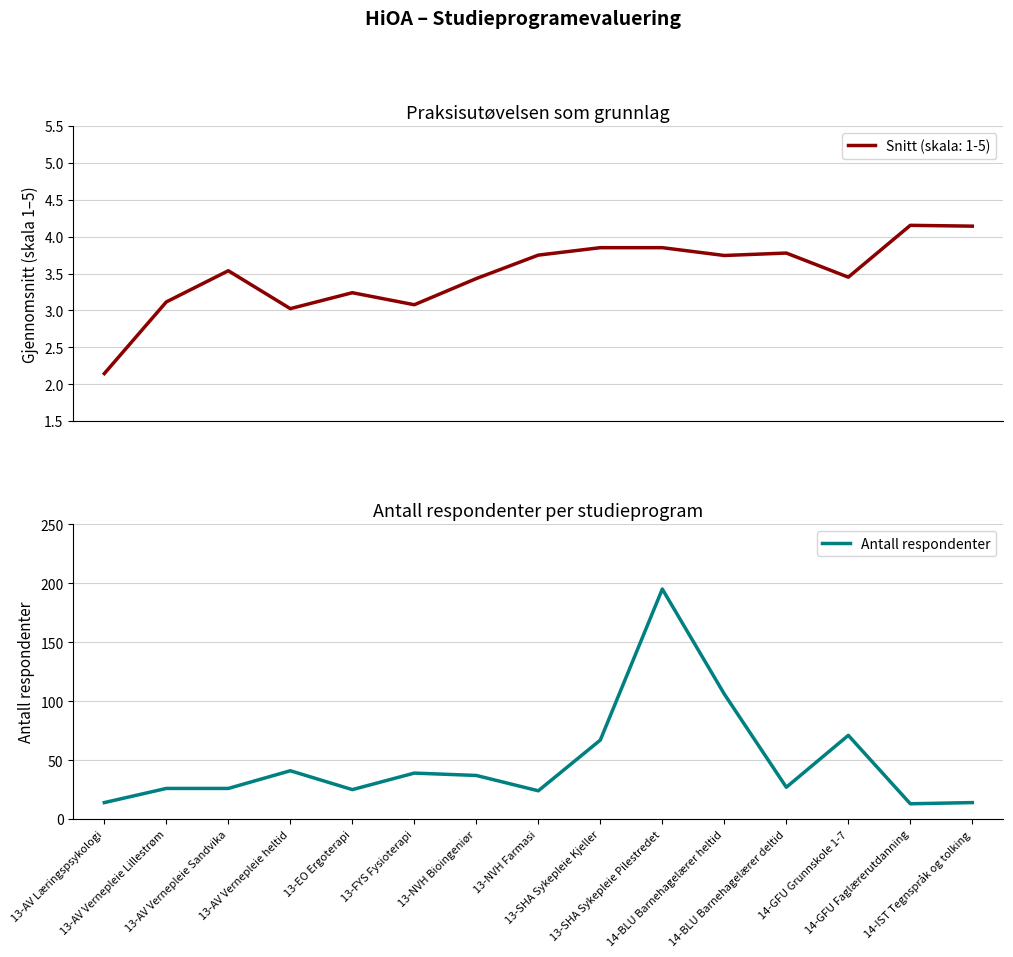

What is the label of the 9th point from the left?

13-SHA Sykepleie Kjeller